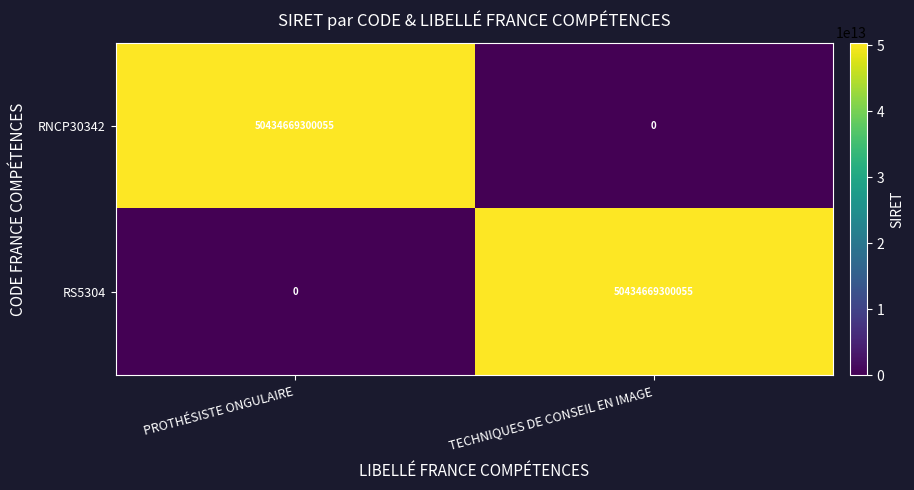

Is the value of RNCP30342 at TECHNIQUES DE CONSEIL EN IMAGE greater than the value of RS5304 at TECHNIQUES DE CONSEIL EN IMAGE?

No